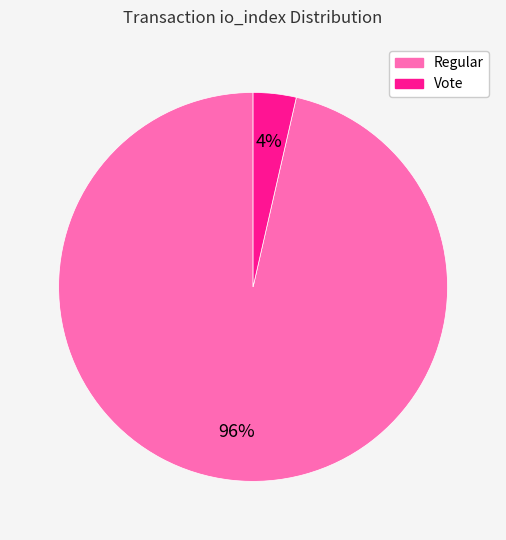

To the nearest percent, what is the average slice percentage?

50%